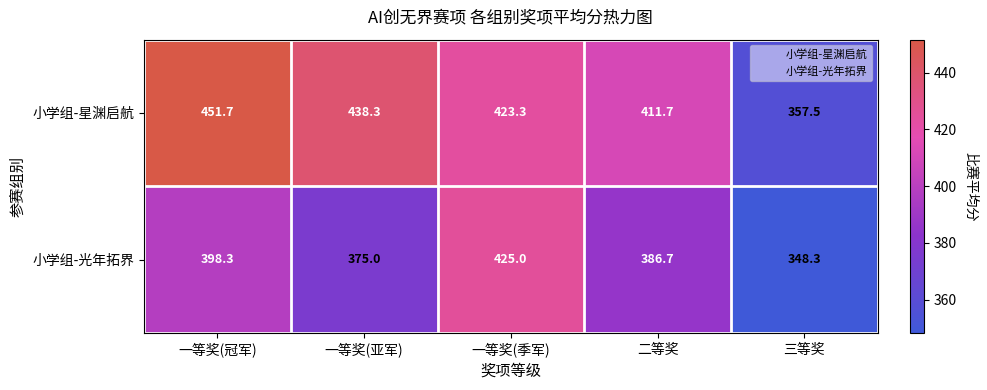

Is it true that 小学组-光年拓界 equals 576.9 at 一等奖(季军)?

False